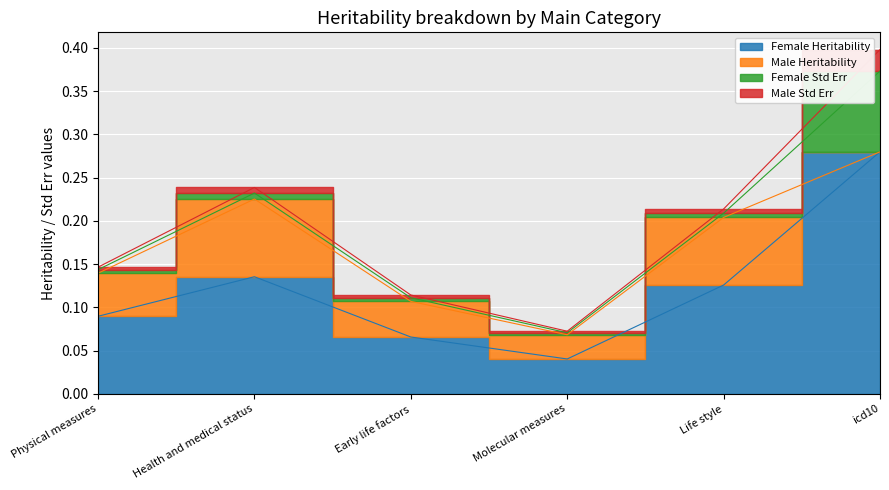

What are all the series names shown in the legend?

Female Heritability, Male Heritability, Female Std Err, Male Std Err